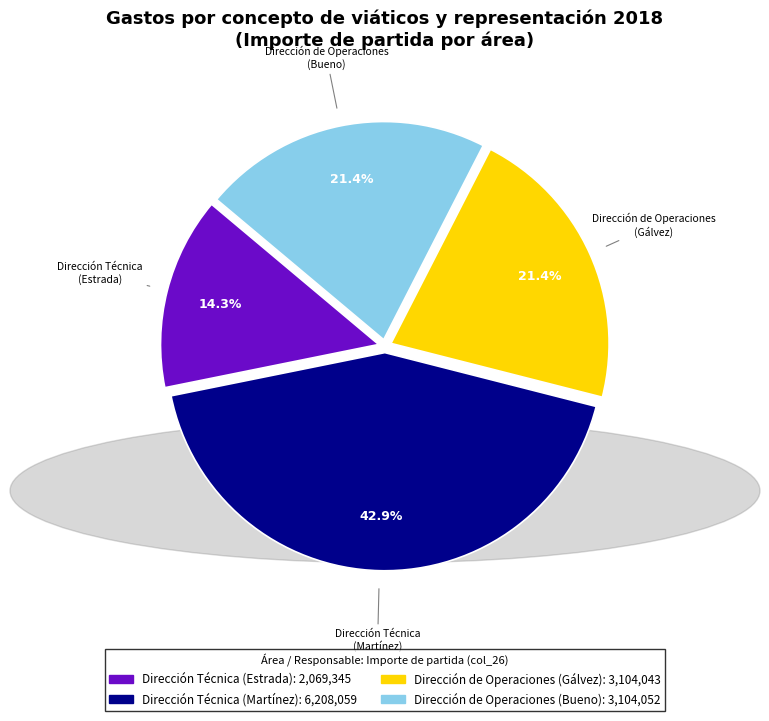

Is there a majority slice in this chart?

No